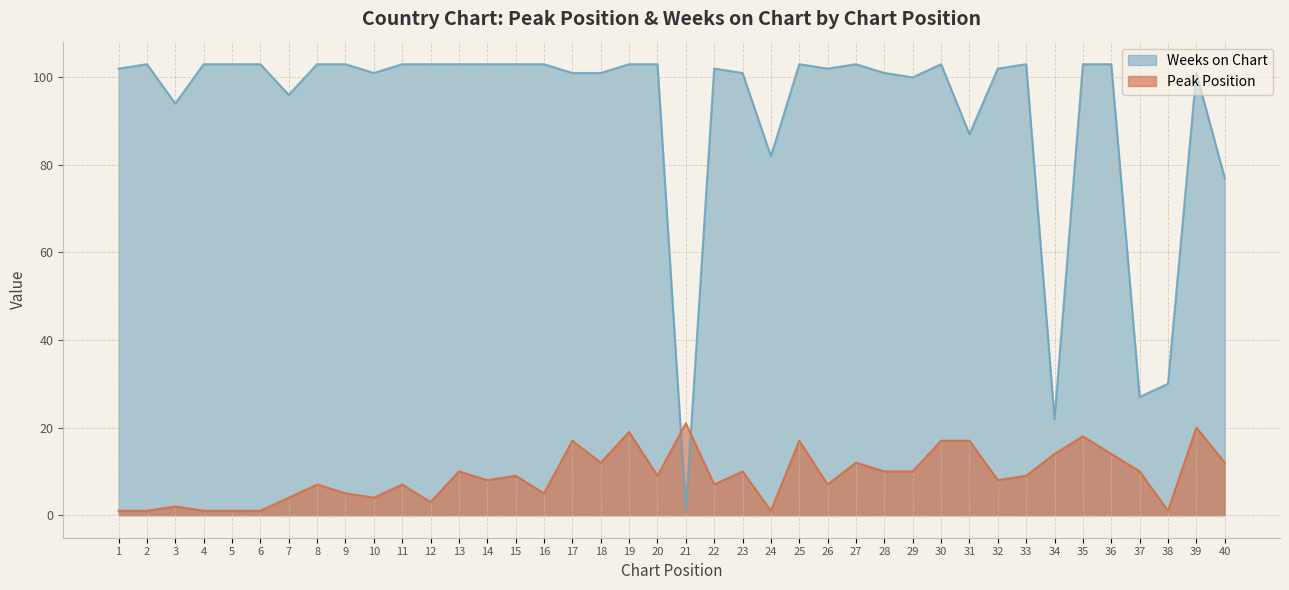

Which series has the widest spread of values?

Weeks on Chart